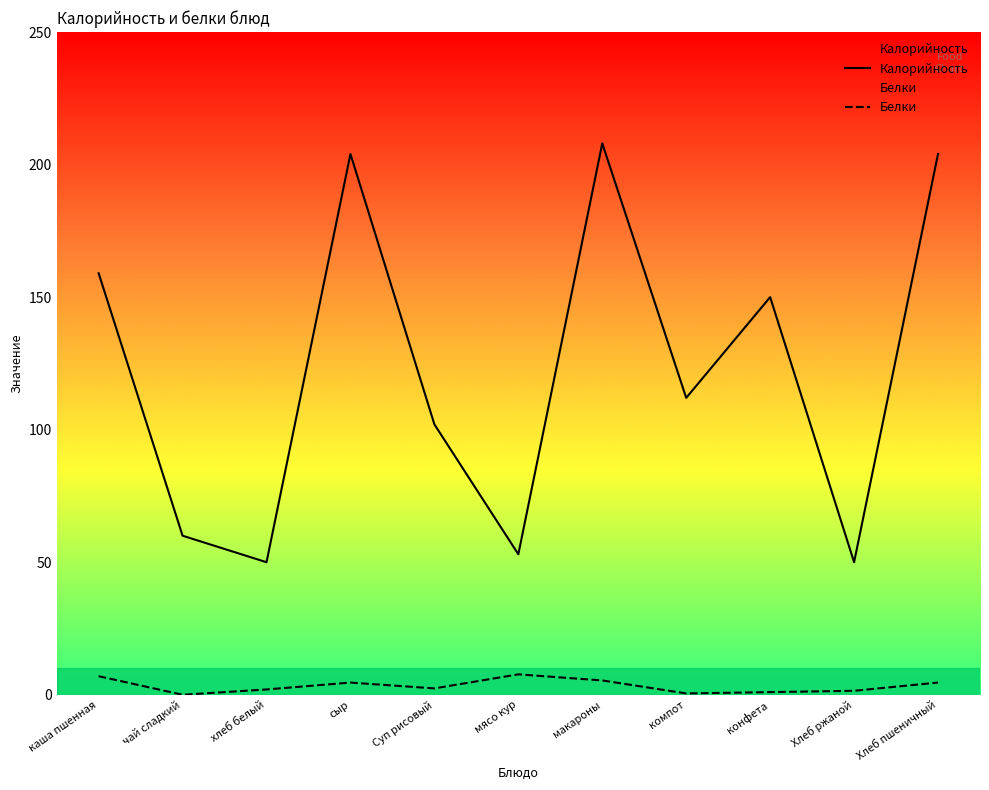

What is the highest value of the Белки series?

7.7